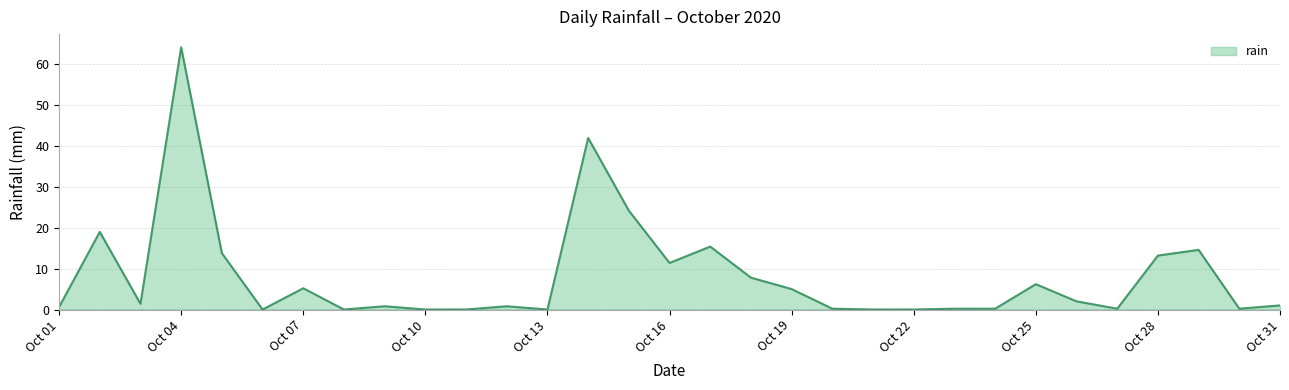

What is the difference between the maximum and minimum values?

64.2